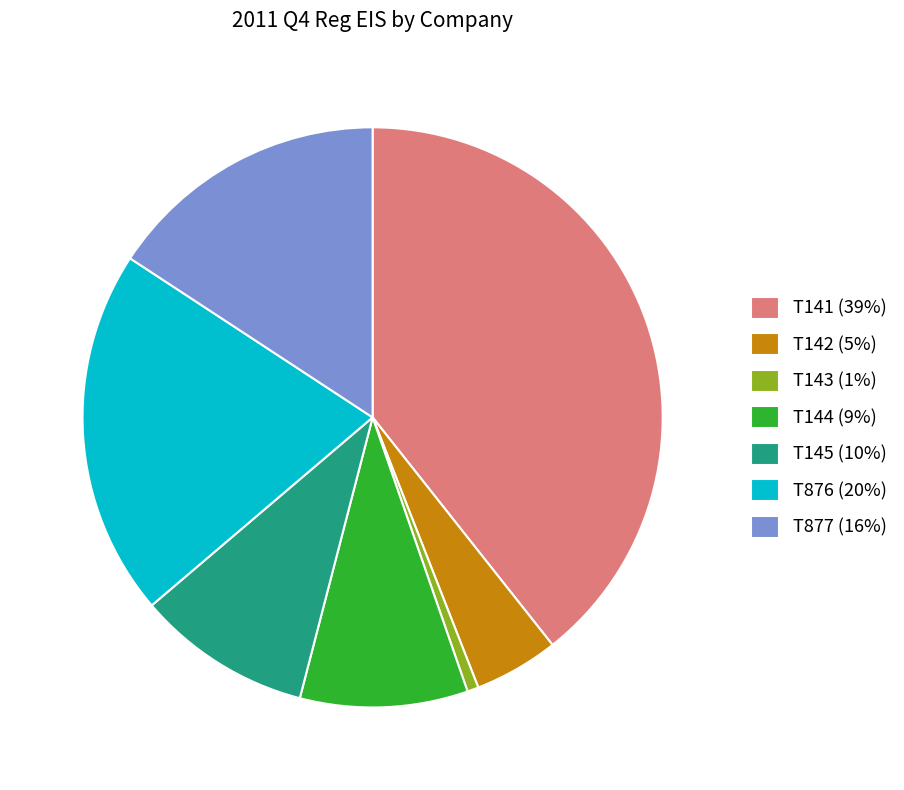

Is the sum of T141 (39%) and T877 (16%) greater than half?

Yes